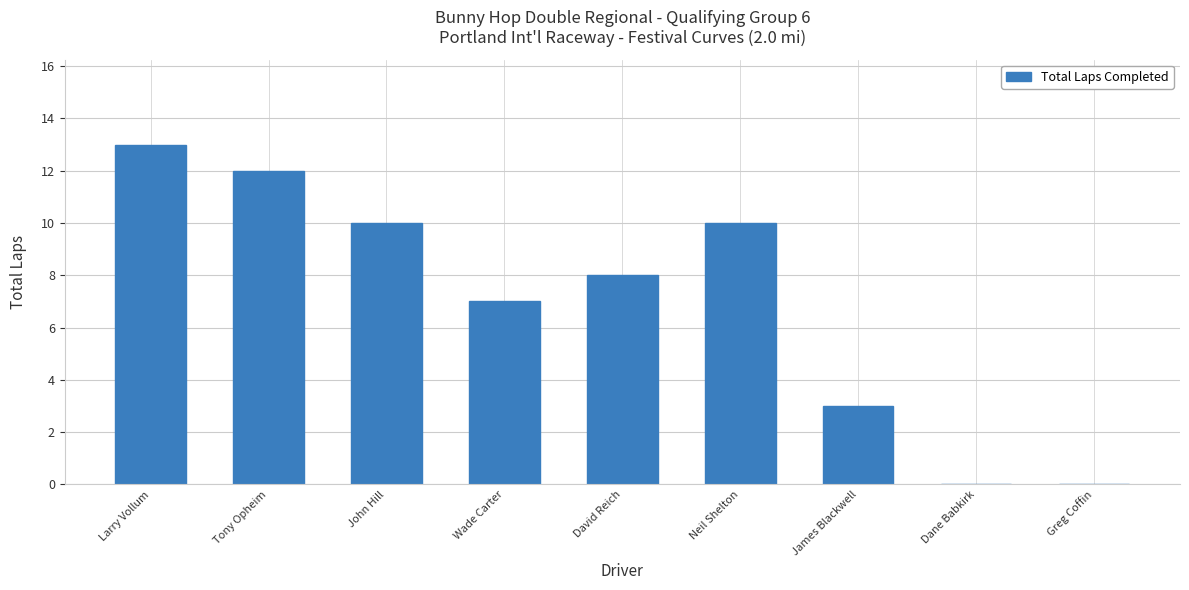

Count the values in the range 3 to 10.

5